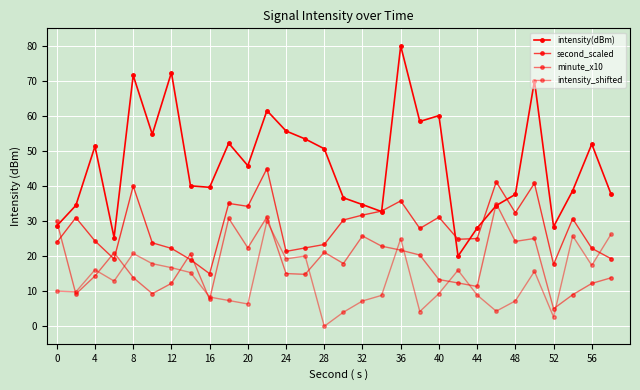

Reading right to left, what are all the values shown in this chart?

intensity(dBm): 37.8	52.0	38.7	28.4	70.0	37.6	34.4	28.0	20.0	60.1	58.4	80.0	32.7	34.7	36.7	50.6	53.4	55.7	61.5	45.8	52.2	39.6	40.1	72.4	54.7	71.6	25.3	51.4	34.5	28.6
second_scaled: 19.3	22.2	30.7	17.7	40.8	32.4	41.2	25.0	24.8	31.1	27.9	35.8	32.9	31.7	30.3	23.3	22.4	21.4	45.0	34.2	35.1	15.0	19.0	22.2	23.8	40.0	19.2	24.3	31.0	23.9
minute_x10: 13.8	12.2	9.0	5.0	25.1	24.2	35.0	11.4	12.4	13.3	20.3	21.7	22.9	25.8	17.9	21.1	14.8	15.0	31.2	22.4	30.8	7.7	20.7	12.2	9.3	13.9	21.0	14.3	9.2	30.0
intensity_shifted: 26.2	17.4	25.8	2.7	15.7	7.2	4.3	8.9	16.0	9.3	4.2	25.0	8.8	7.2	4.0	0.0	20.1	19.2	30.0	6.4	7.4	8.3	15.3	16.7	17.9	20.8	12.9	16.1	9.8	10.0